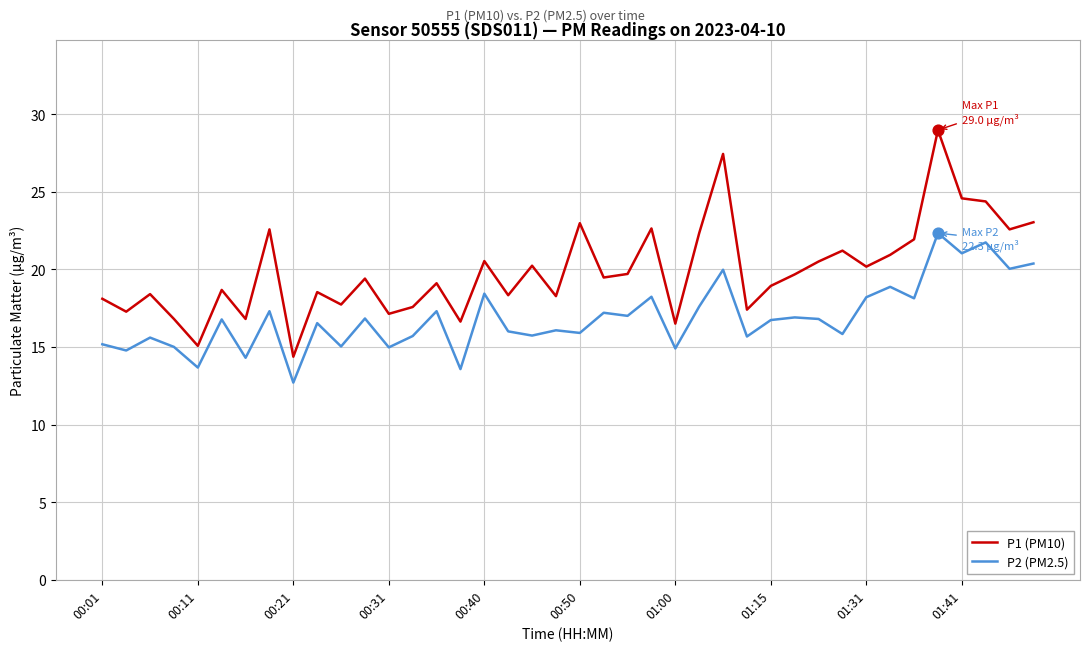

Which series has the largest range (max minus min)?

P1 (PM10)